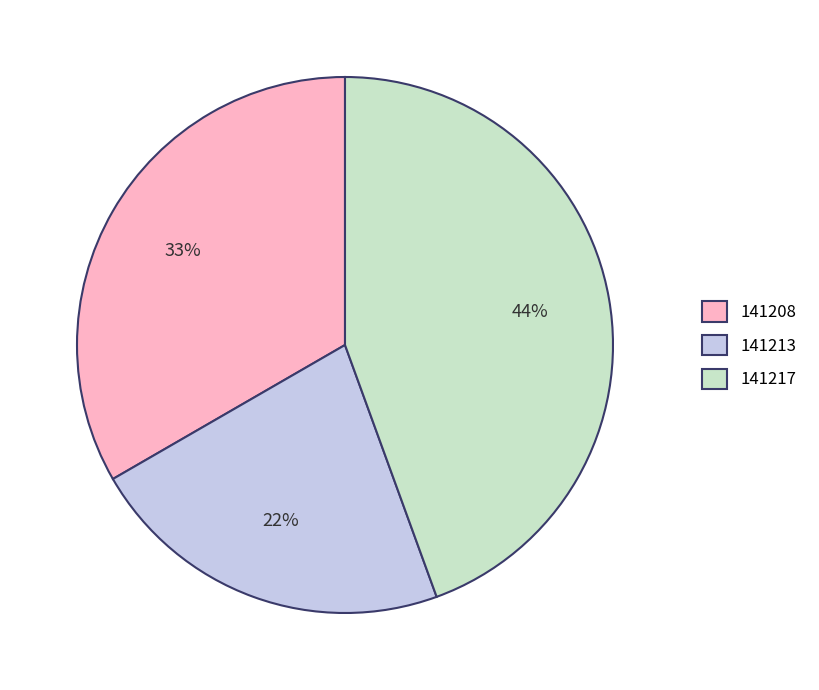

What percentage is the 141208 slice, to the nearest percent?

33%